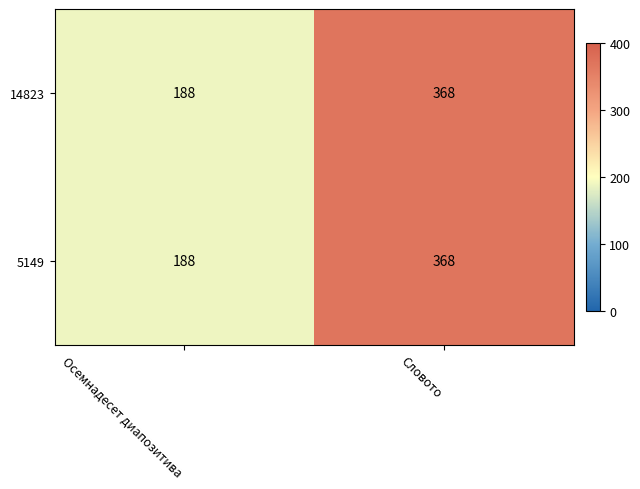

What is the average value of the 14823 series?

278